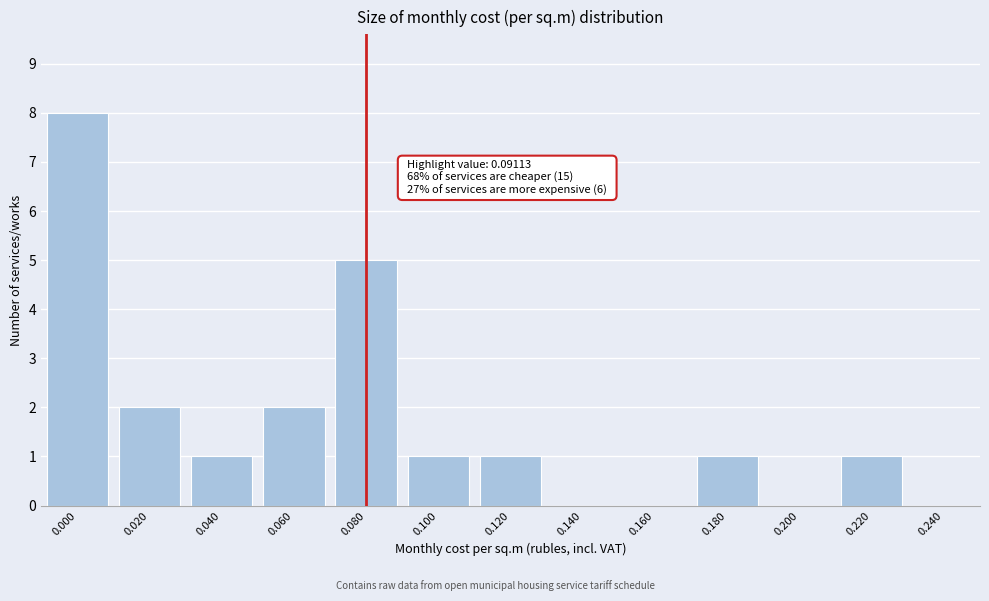

Reading left to right, extract all data points from this chart.

0.000=8	0.020=2	0.040=1	0.060=2	0.080=5	0.100=1	0.120=1	0.140=0	0.160=0	0.180=1	0.200=0	0.220=1	0.240=0